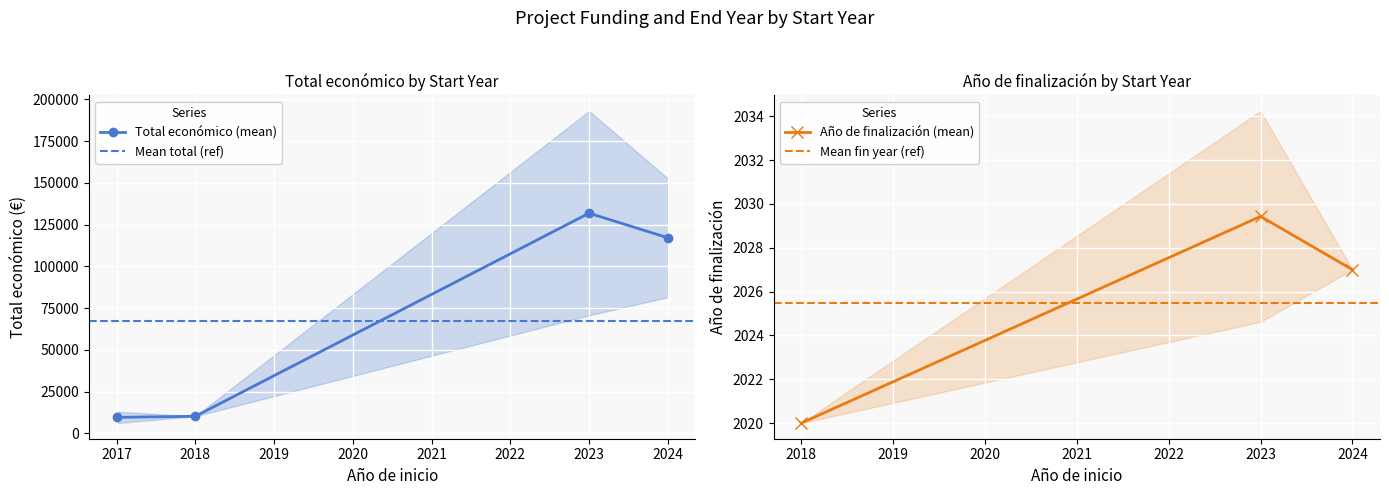

True or false: Total económico (mean) has more than 2 points higher than both neighbors.

False